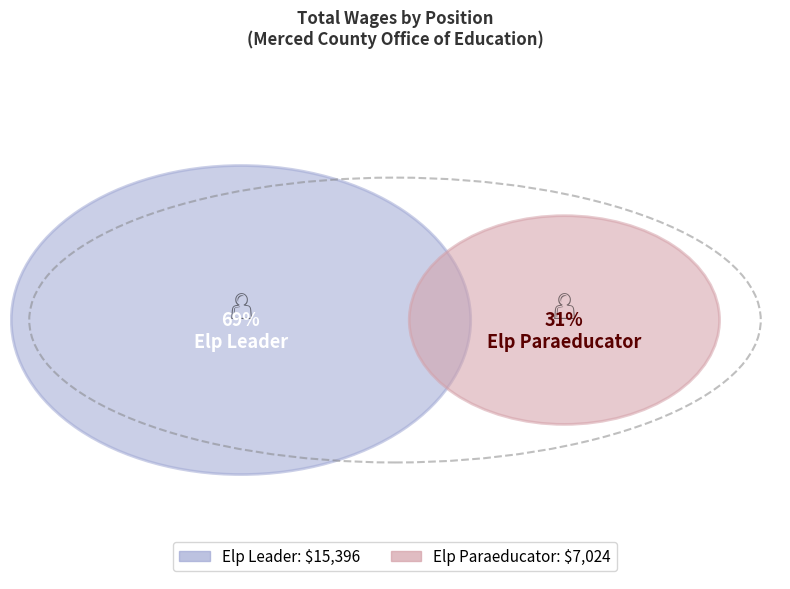

Which category has the smallest portion of the pie?

Elp Paraeducator